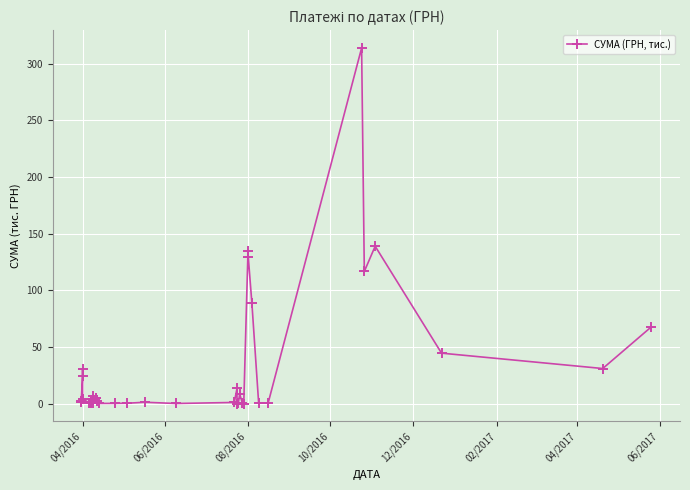

Reading left to right, list all the values displayed in this chart.

2.3	1.4	1.8	24.3	30.8	4.3	0.6	1.1	1.3	0.4	6.7	0.4	4.5	2.9	4.7	4.9	2.5	0.2	0.2	0.4	1.2	0.1	1.0	13.4	0.0	0.4	8.7	0.2	0.1	129.4	134.5	88.6	0.4	0.6	313.8	116.6	138.9	44.5	31.0	67.9